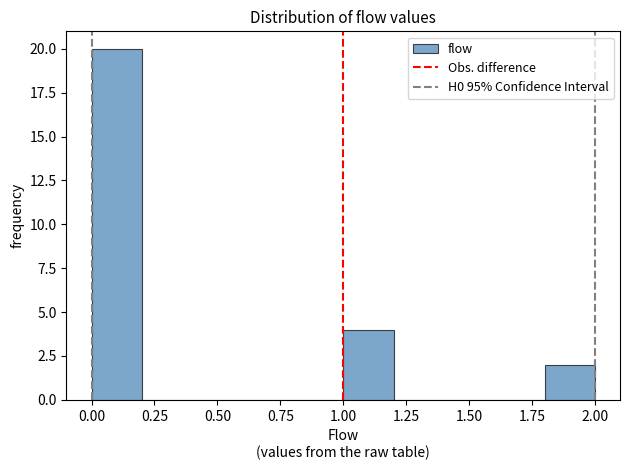

Over which range of the x-axis is the bar tallest?

0.0 to 0.2